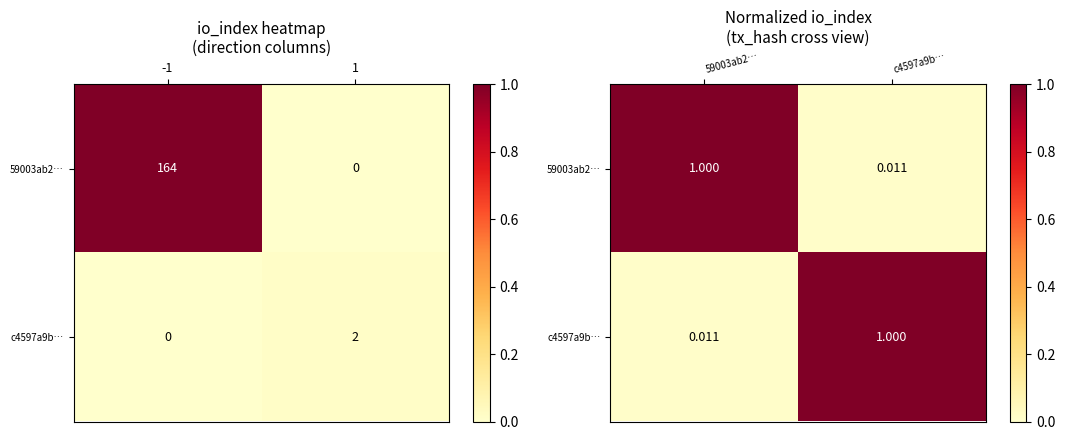

Which series has the largest range (max minus min)?

59003ab2…